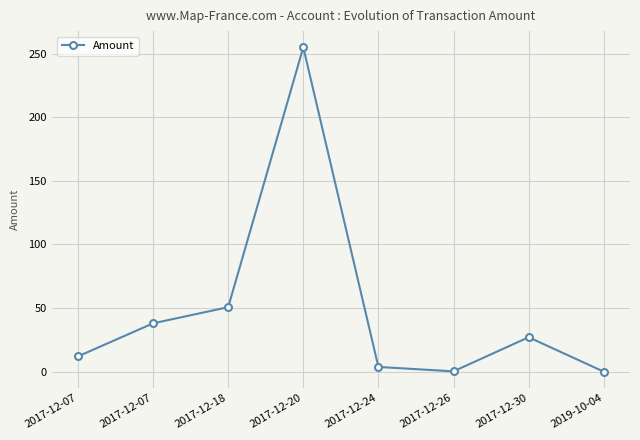

At which label does the data first exceed 27?

2017-12-07